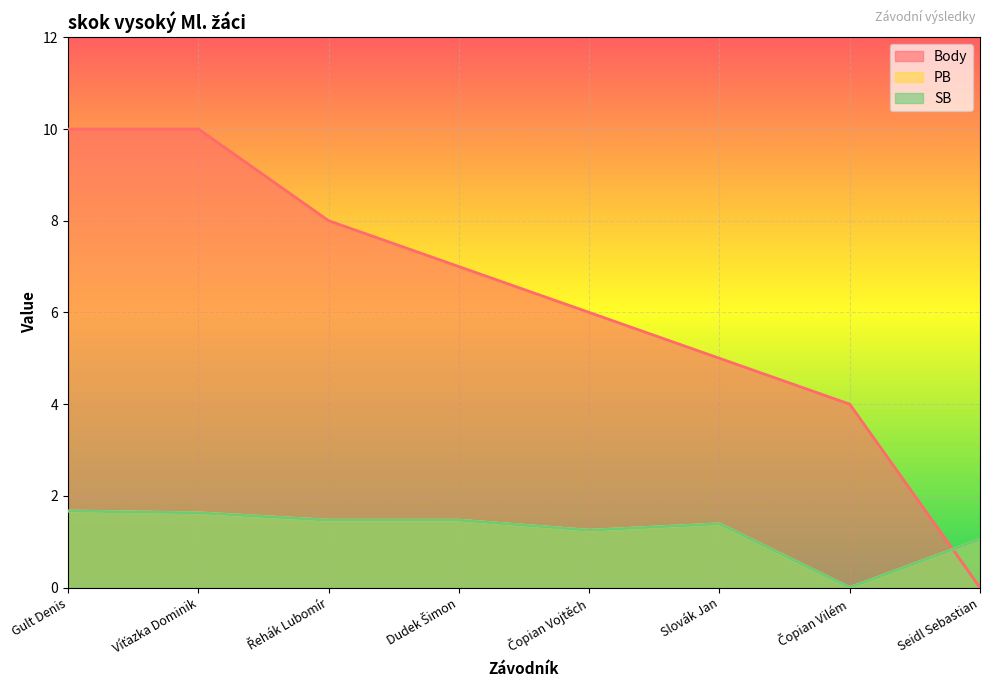

What is the value of the SB point at the 3rd from the left?

1.5